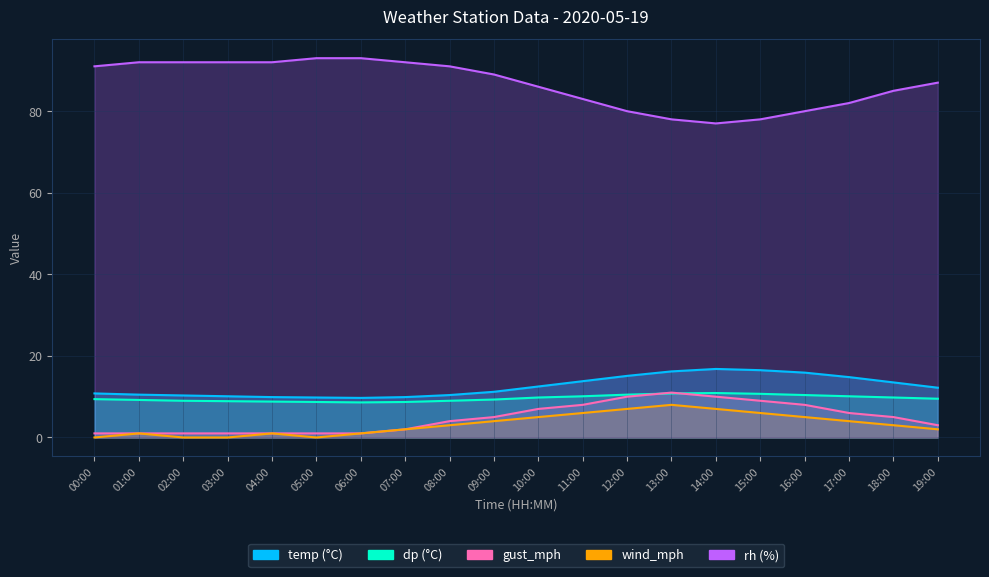

What position from the left is 10:00?

11